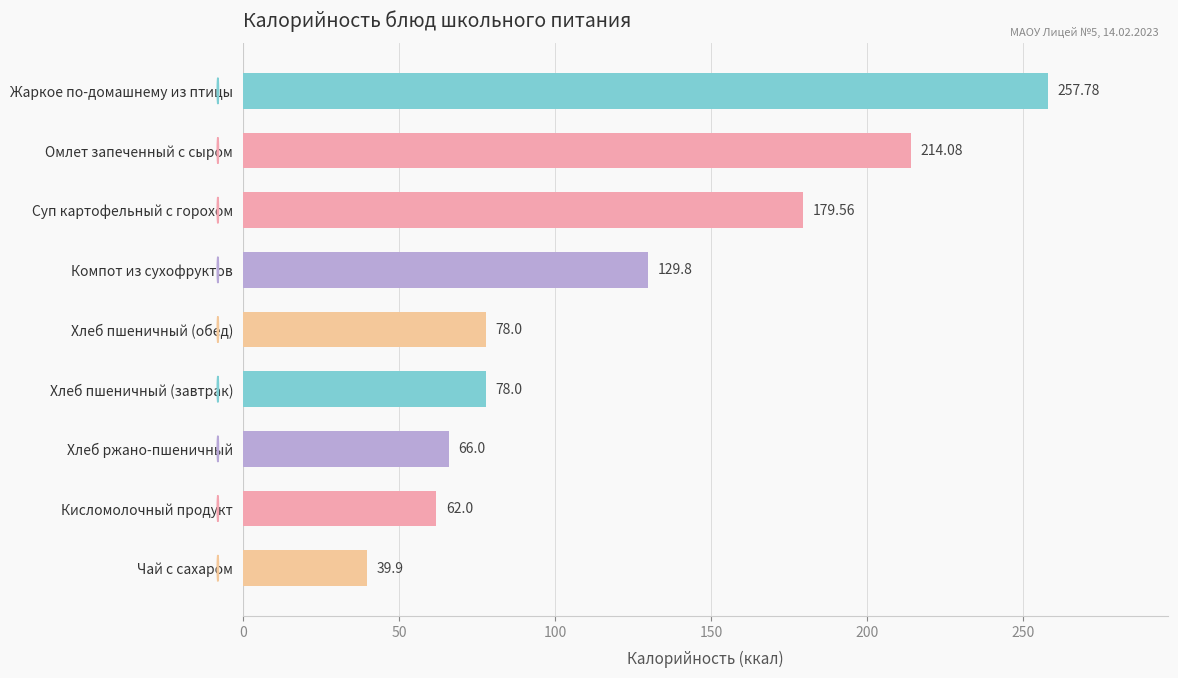

What is the maximum value shown in the chart?

257.8